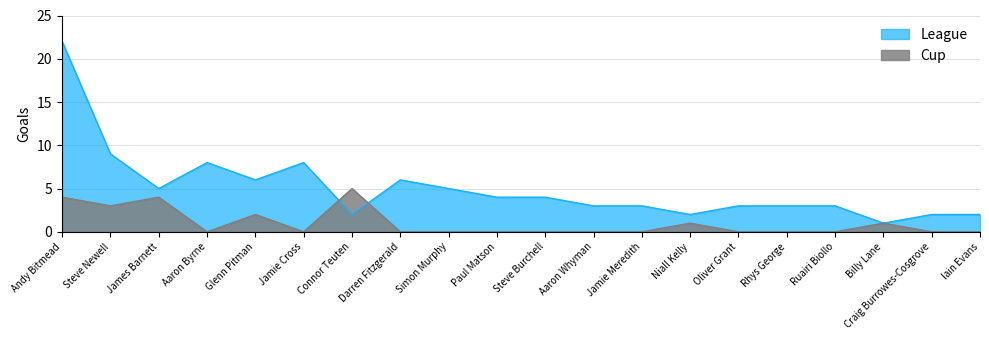

List the series in order of their peak value, highest first.

League, Cup